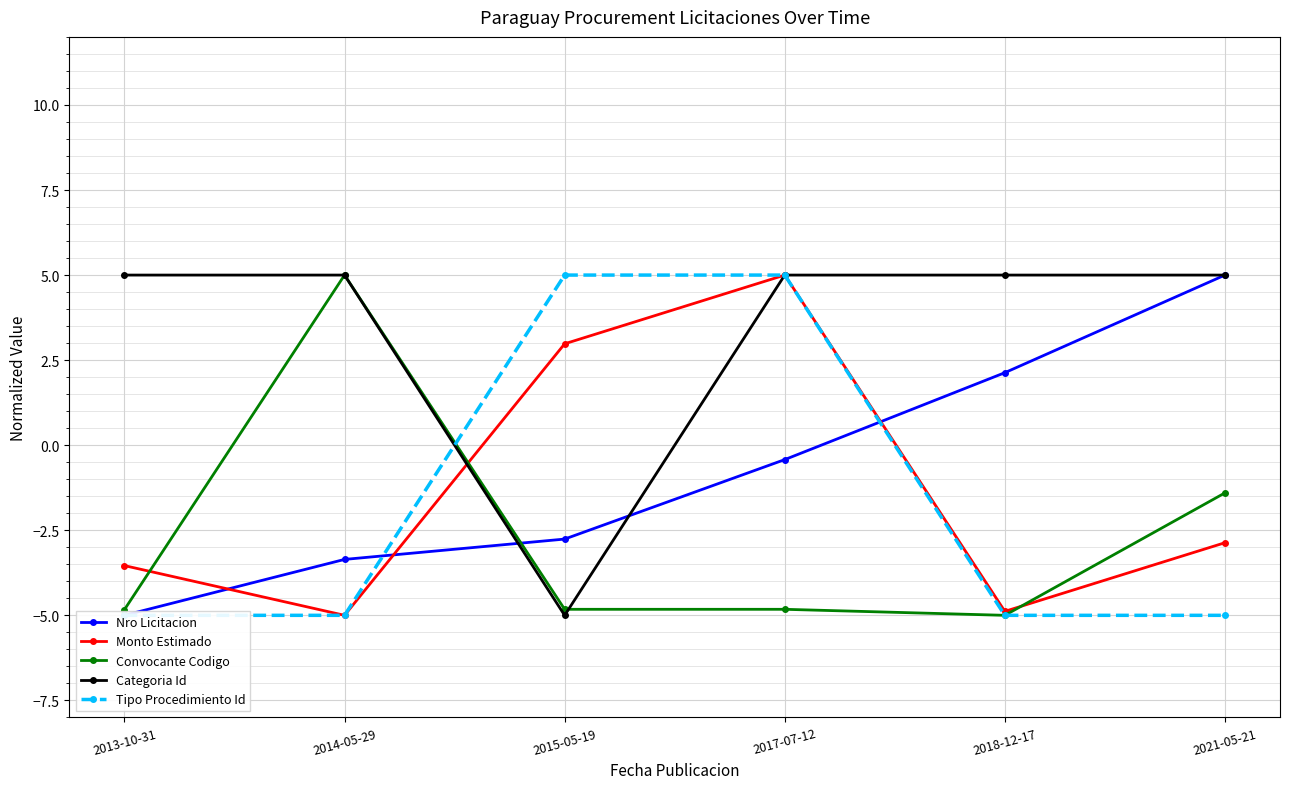

How many lines are shown in the chart?

5